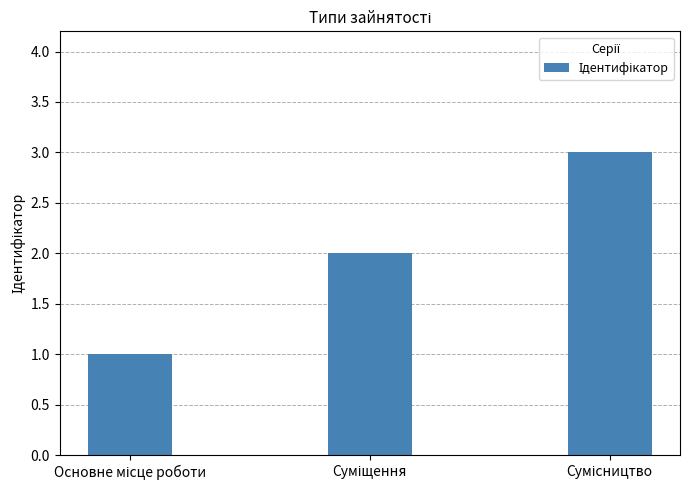

What is the sum of all values?

6